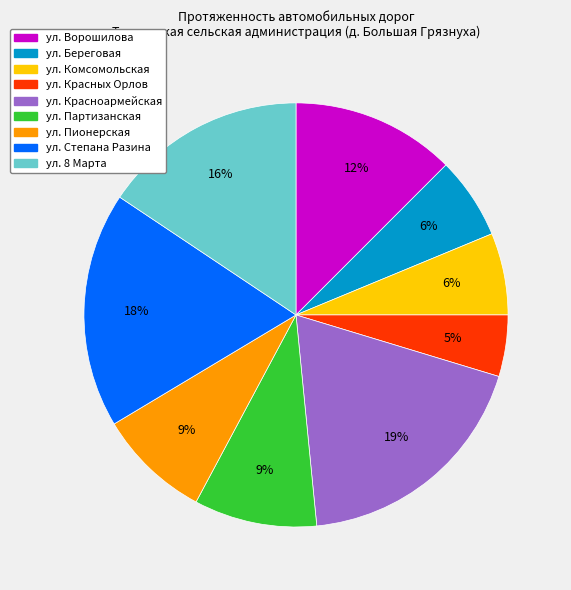

Which has a higher value, ул. Красноармейская or ул. Береговая?

ул. Красноармейская